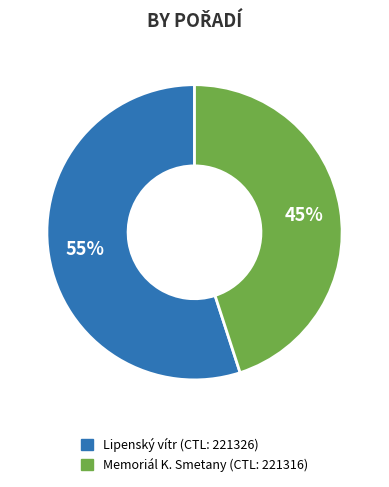

To the nearest percent, what is the difference between the largest and smallest slice percentages?

10%